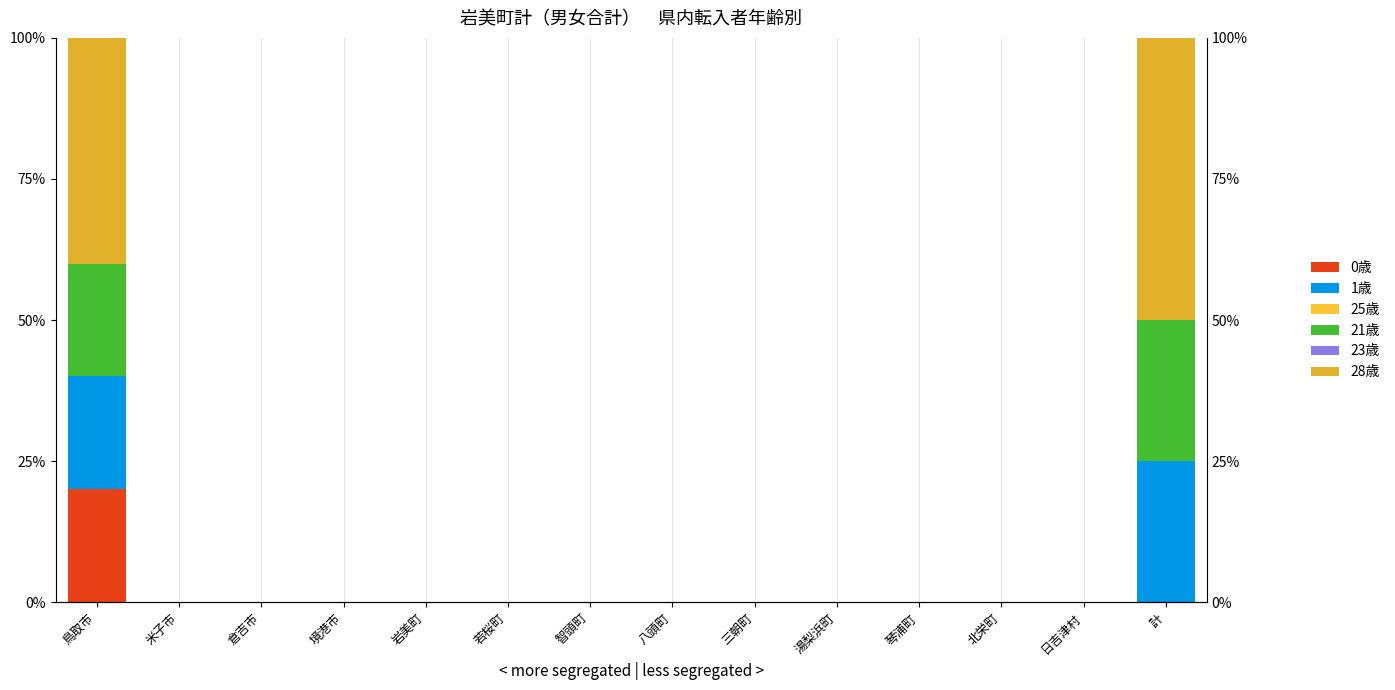

What is the greatest value displayed?

50